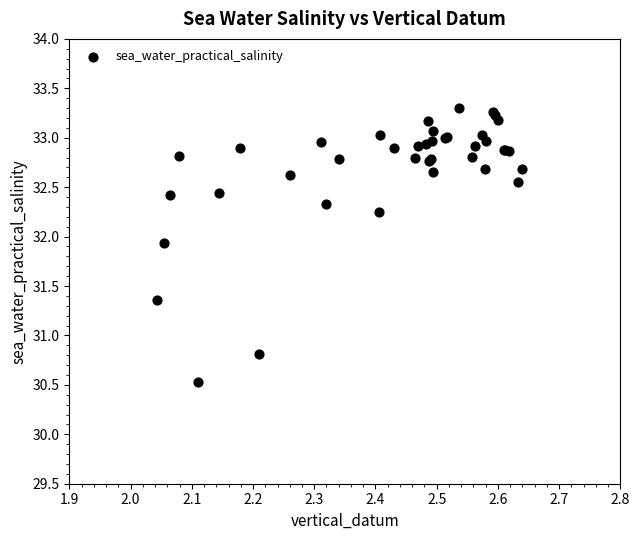

What Y value in the scatter plot is closest to 31?

30.8